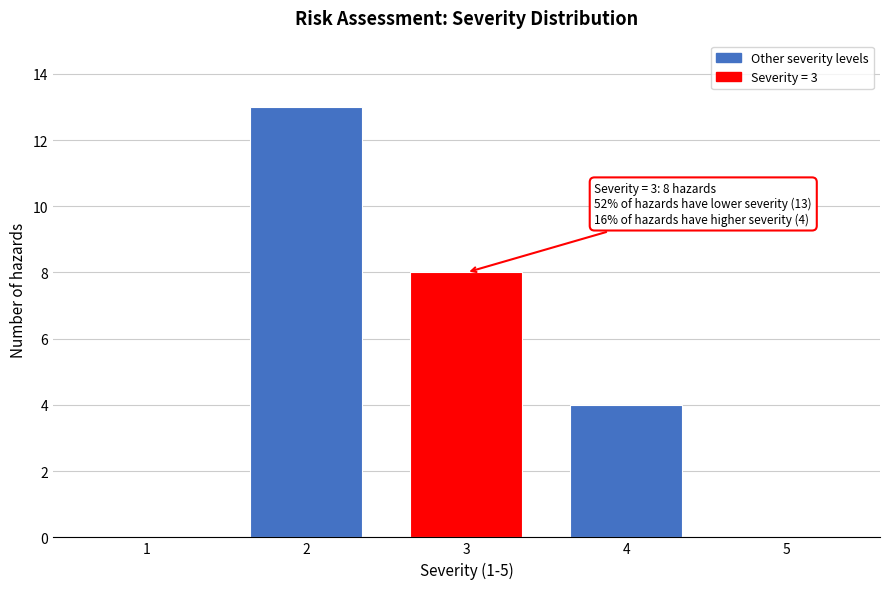

Reading right to left, what are all the values shown in this chart?

5=0	4=4	3=8	2=13	1=0